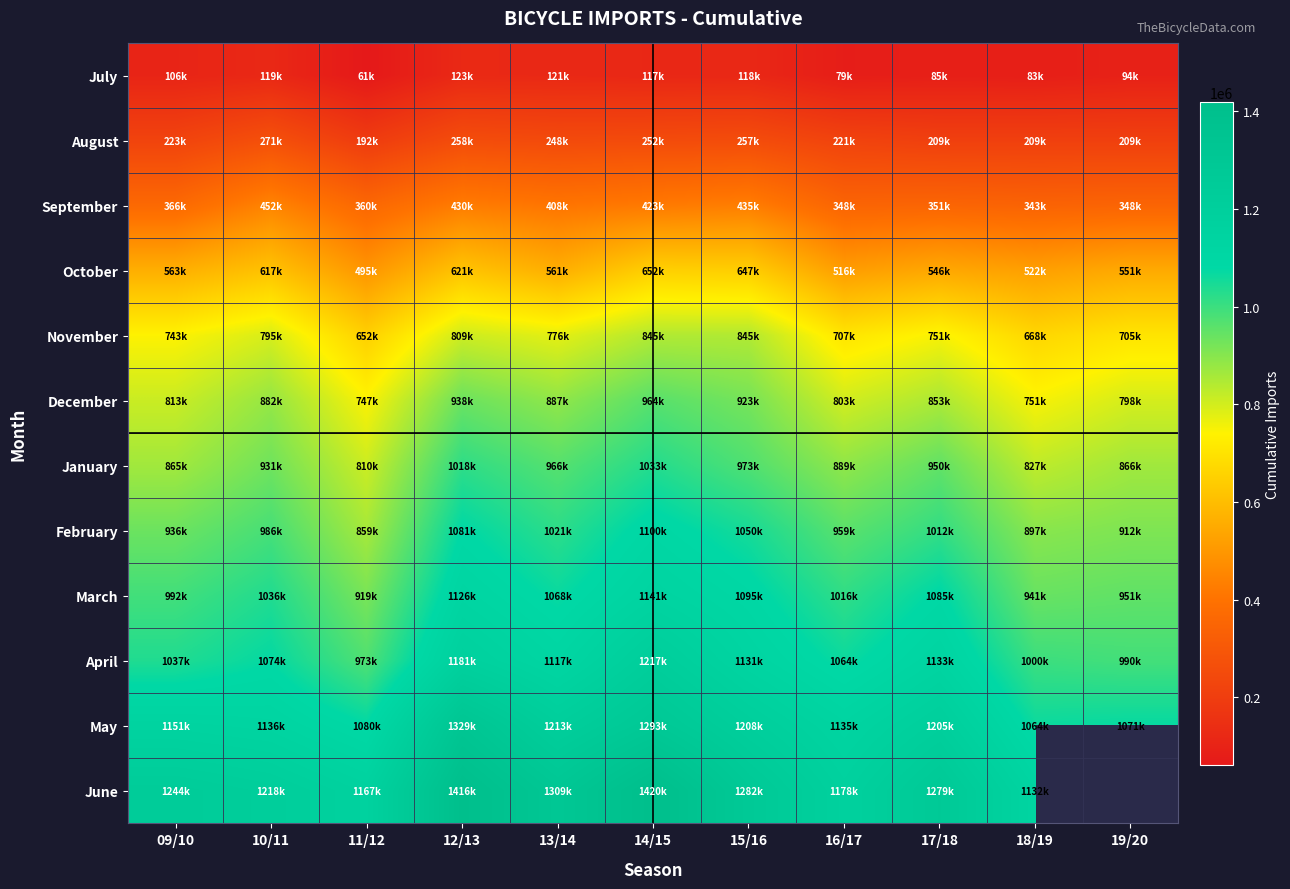

How many data points in December are above 852575?

5